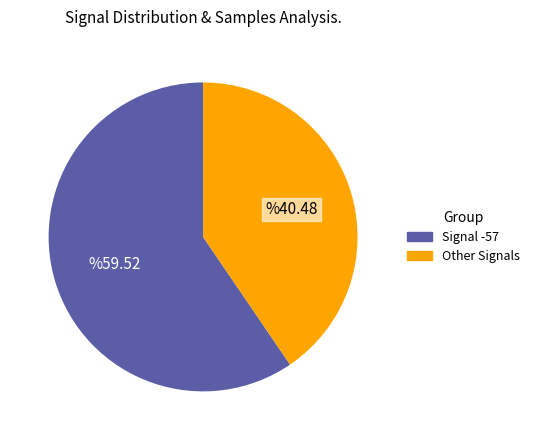

Does any single category account for the majority?

Yes